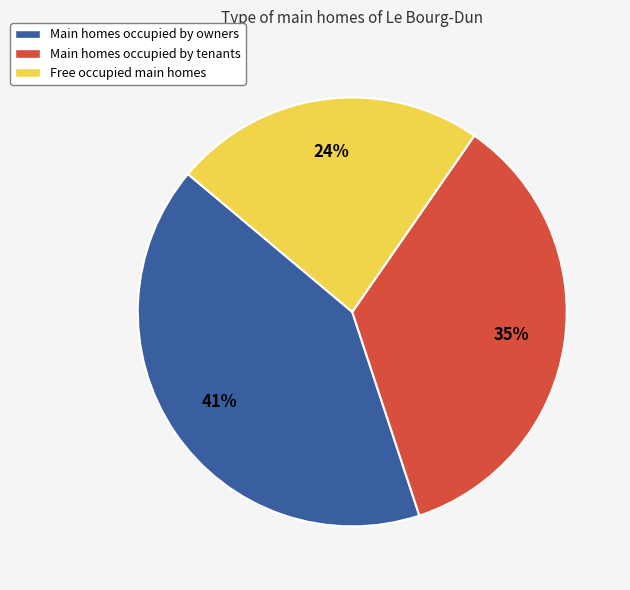

What is the ratio of the value at Main homes occupied by tenants to the value at Main homes occupied by owners?

0.9